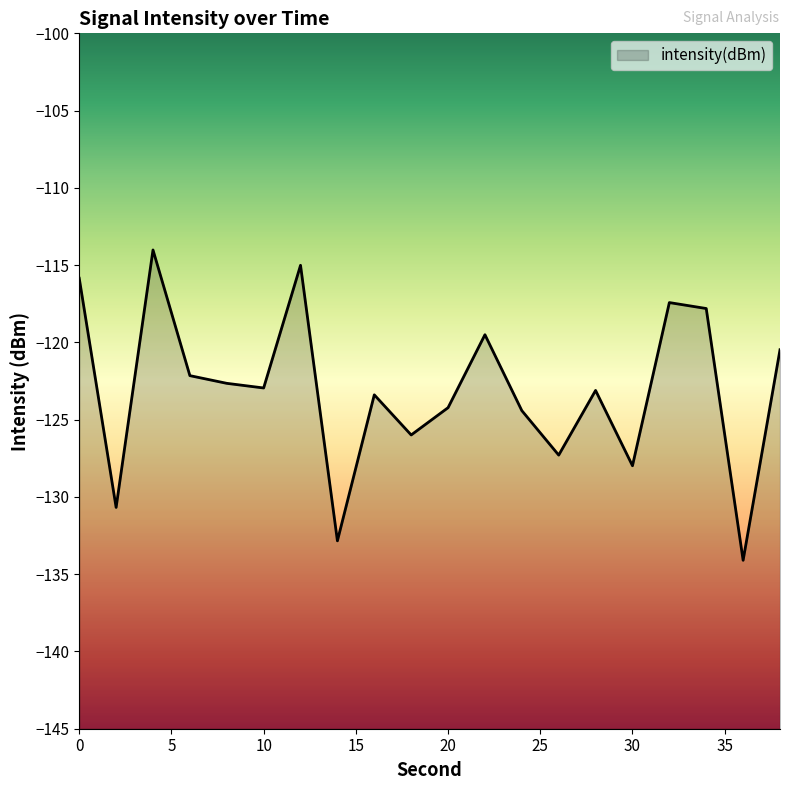

Reading right to left, list all the values displayed in this chart.

-120.5	-134.1	-117.8	-117.4	-128.0	-123.1	-127.3	-124.4	-119.5	-124.2	-126.0	-123.4	-132.8	-115.0	-122.9	-122.6	-122.2	-114.0	-130.7	-115.8